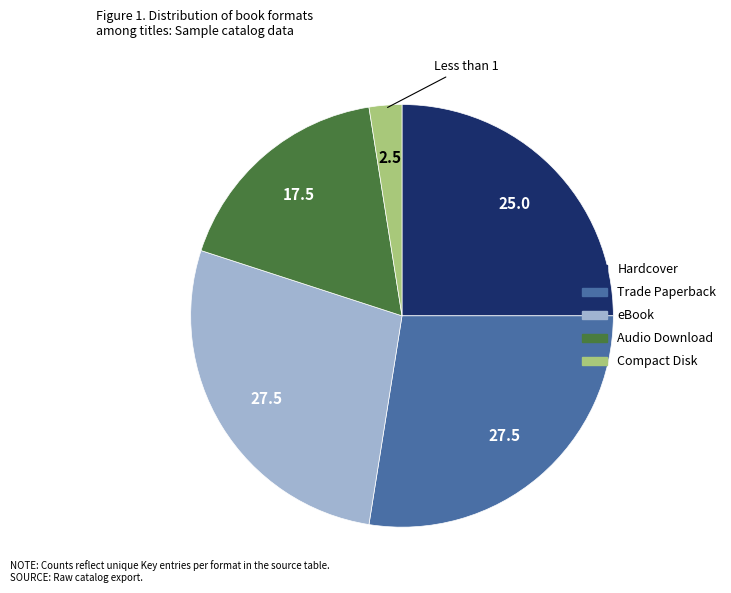

Which category has the smallest portion of the pie?

Compact Disk